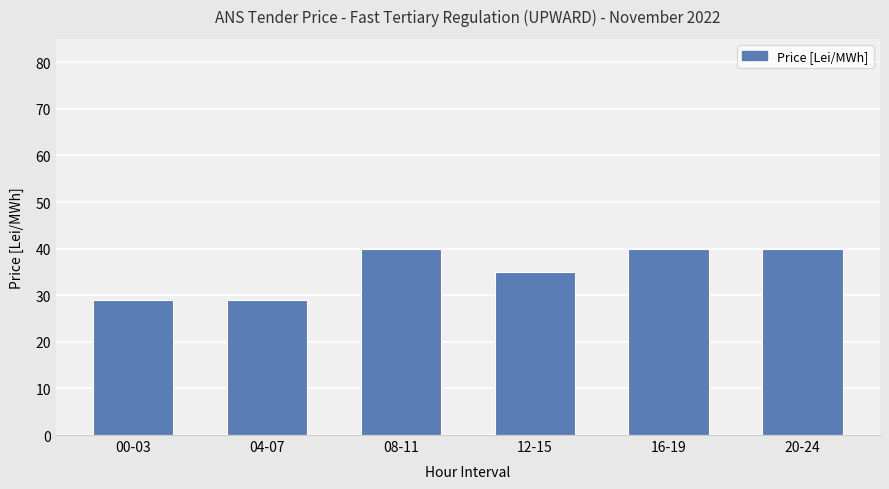

What is the minimum value shown in the chart?

29